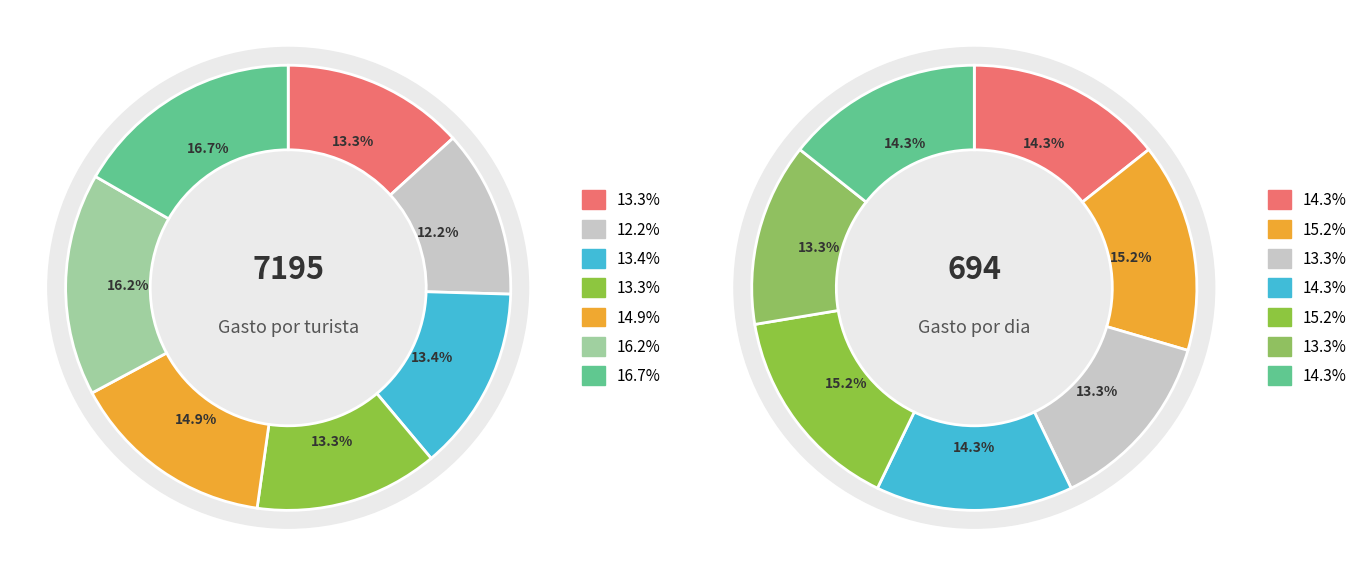

What percentage is NOT represented by 5?

83.8%